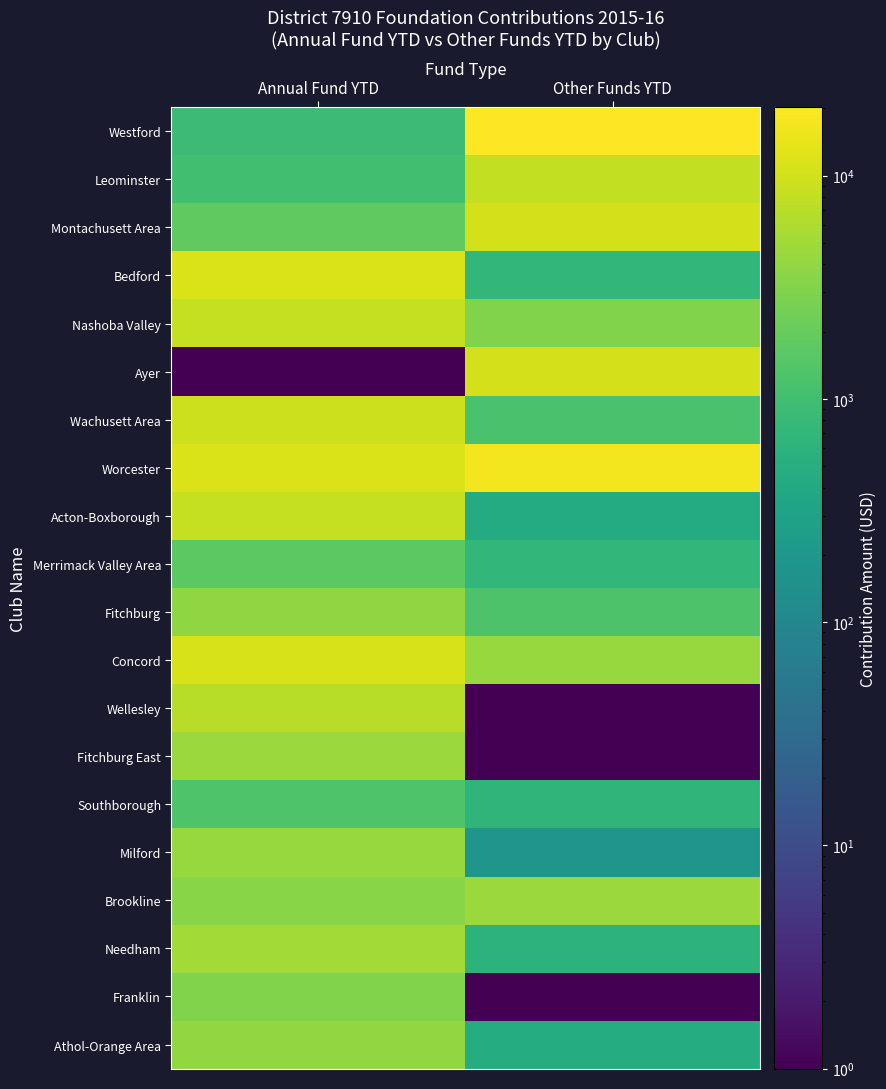

Reading left to right, what are all the values shown in this chart?

Westford: Annual Fund YTD=882.0	Other Funds YTD=20225.3
Leominster: Annual Fund YTD=1000.0	Other Funds YTD=8000.0
Montachusett Area: Annual Fund YTD=1814.0	Other Funds YTD=10800.0
Bedford: Annual Fund YTD=11720.0	Other Funds YTD=700.0
Nashoba Valley: Annual Fund YTD=8348.0	Other Funds YTD=3130.0
Ayer: Annual Fund YTD=0.1	Other Funds YTD=10867.0
Wachusett Area: Annual Fund YTD=9545.0	Other Funds YTD=1158.0
Worcester: Annual Fund YTD=11326.5	Other Funds YTD=17195.5
Acton-Boxborough: Annual Fund YTD=8455.0	Other Funds YTD=451.2
Merrimack Valley Area: Annual Fund YTD=1650.0	Other Funds YTD=700.0
Fitchburg: Annual Fund YTD=3930.0	Other Funds YTD=1250.0
Concord: Annual Fund YTD=11244.0	Other Funds YTD=4413.0
Wellesley: Annual Fund YTD=7050.0	Other Funds YTD=0.1
Fitchburg East: Annual Fund YTD=4575.0	Other Funds YTD=0.1
Southborough: Annual Fund YTD=1300.0	Other Funds YTD=655.0
Milford: Annual Fund YTD=4407.4	Other Funds YTD=175.0
Brookline: Annual Fund YTD=3440.0	Other Funds YTD=4582.0
Needham: Annual Fund YTD=5100.0	Other Funds YTD=600.0
Franklin: Annual Fund YTD=3100.0	Other Funds YTD=0.1
Athol-Orange Area: Annual Fund YTD=4075.0	Other Funds YTD=460.0